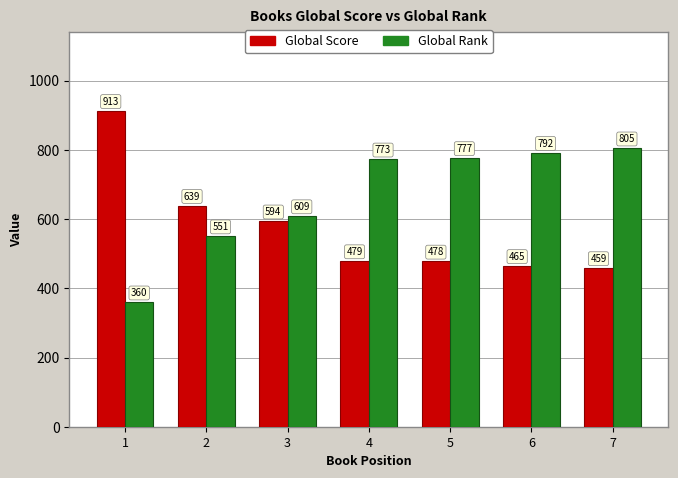

Which series has the largest total across all categories?

Global Rank